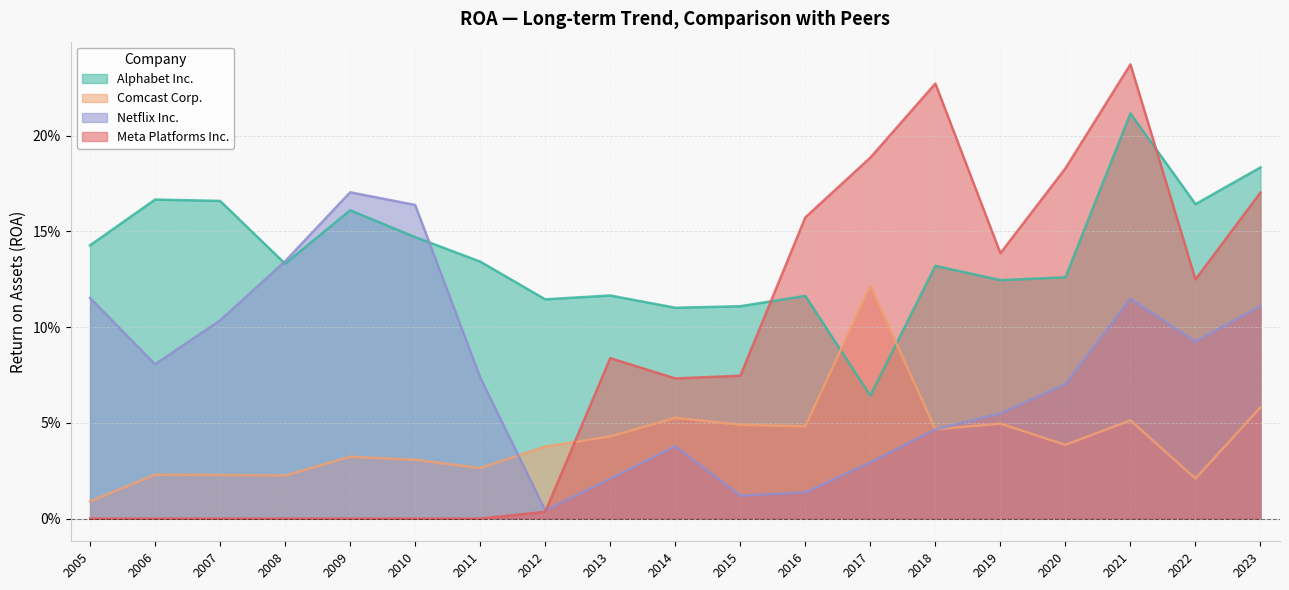

The value of Alphabet Inc. at 2005 is 0.1. True or false?

True